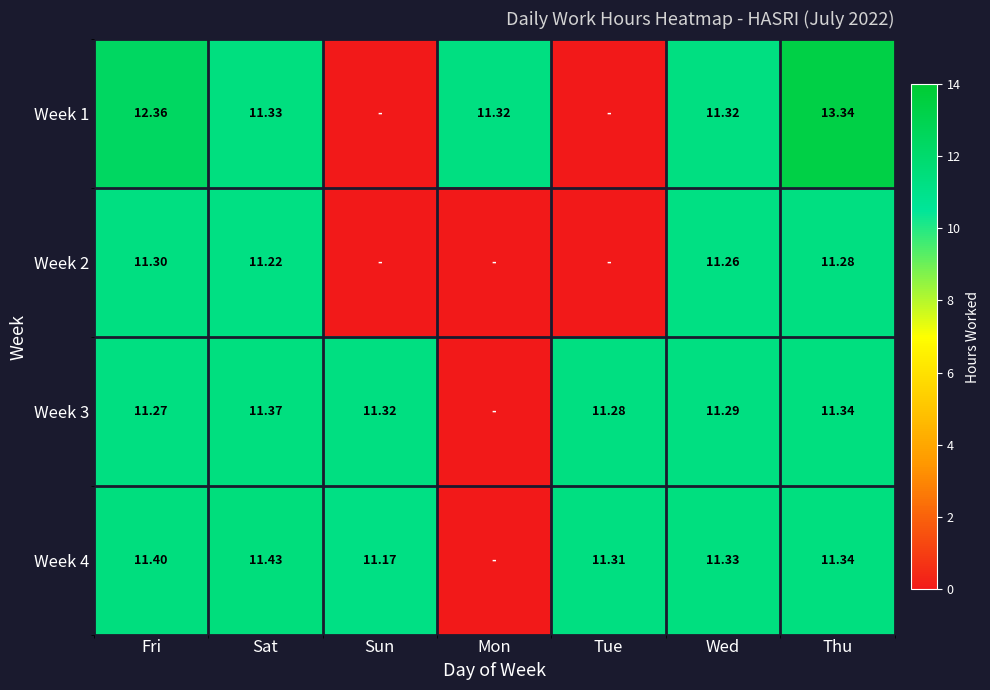

Is the value of Week 2 at Thu greater than the value of Week 1 at Sat?

No